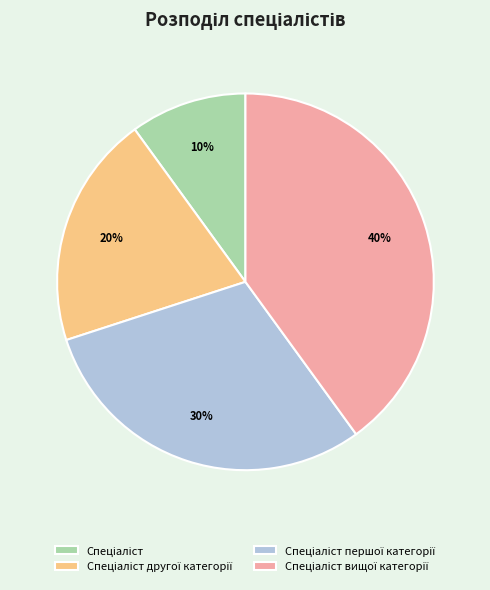

To the nearest percent, what is the average slice percentage?

25%